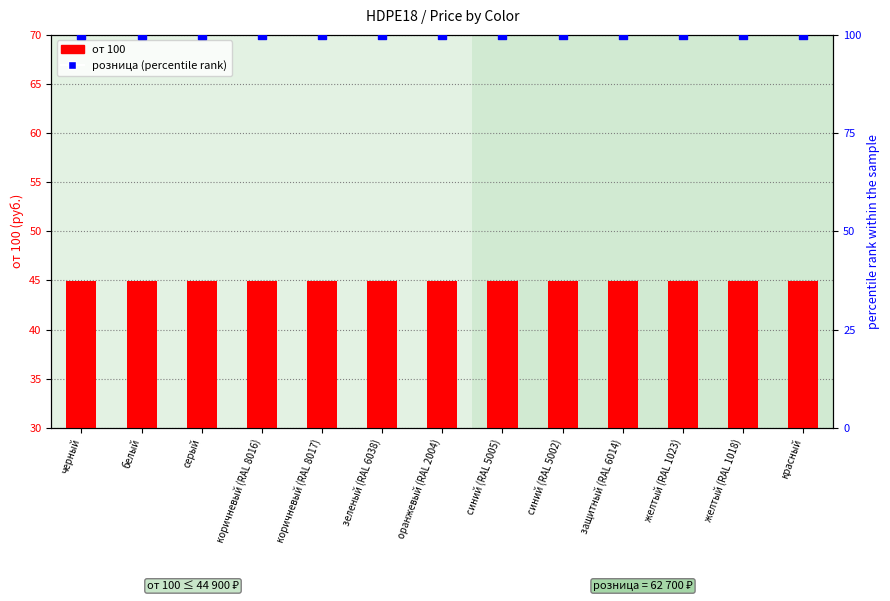

Which series has the widest spread of Y values?

от 100